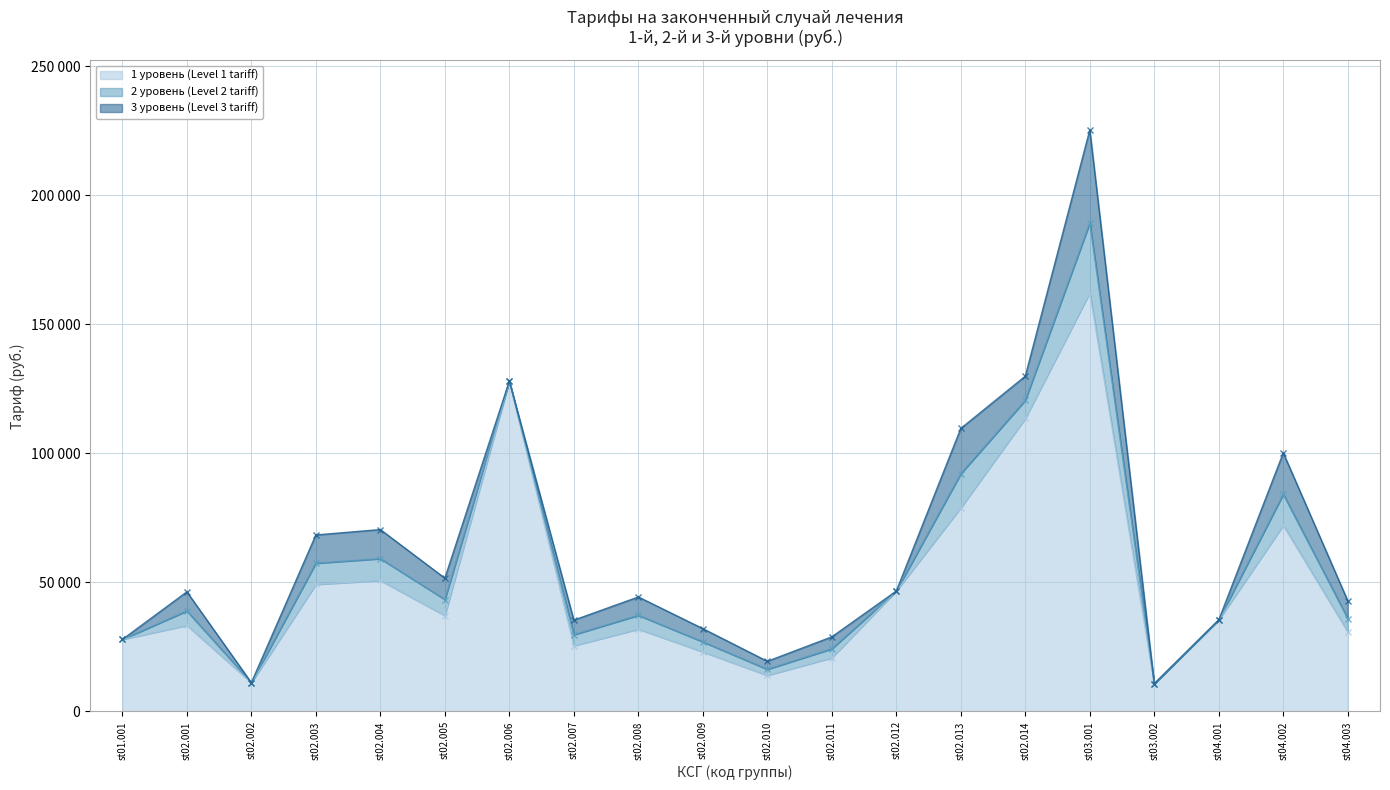

What is the minimum value shown in the chart?

10766.3